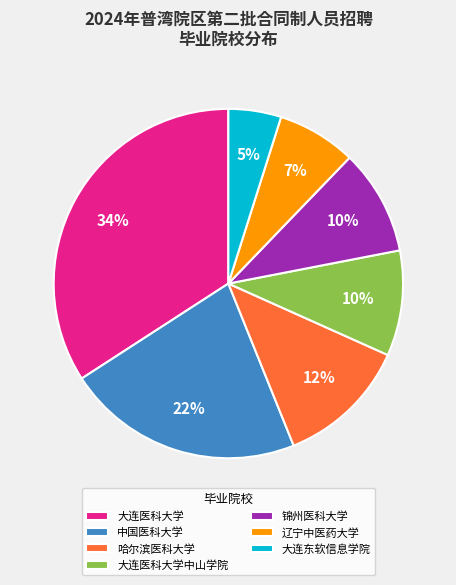

The 大连东软信息学院 slice represents 5% of the pie. True or false?

True